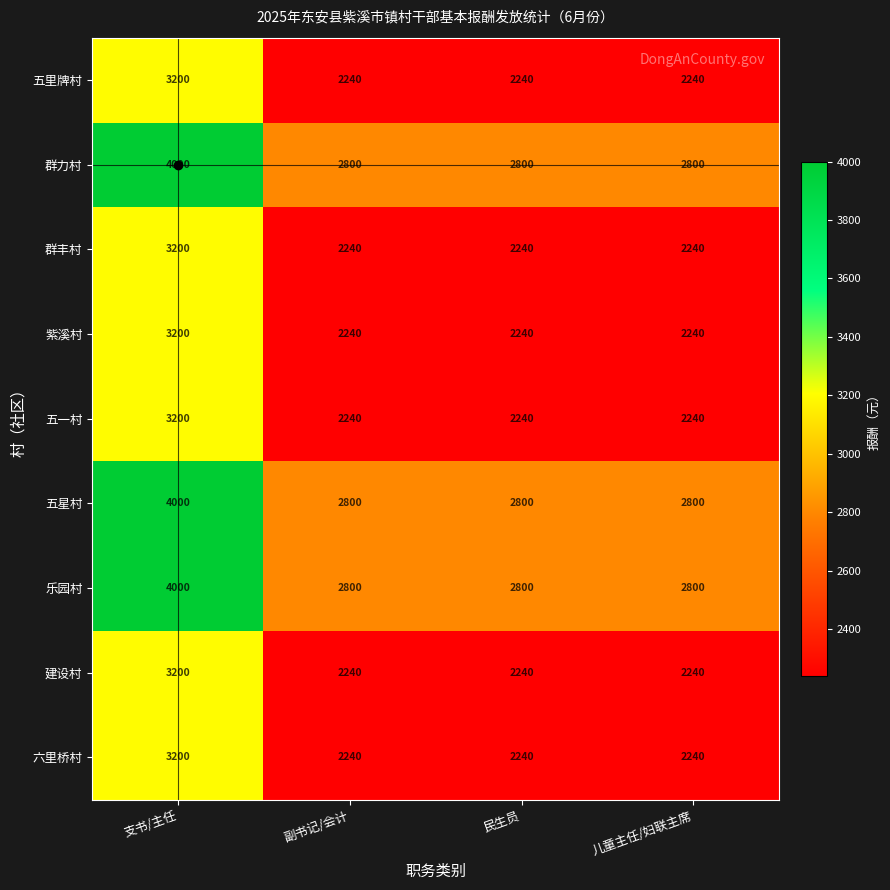

What is the difference between the maximum and second lowest values in the 紫溪村 series?

960